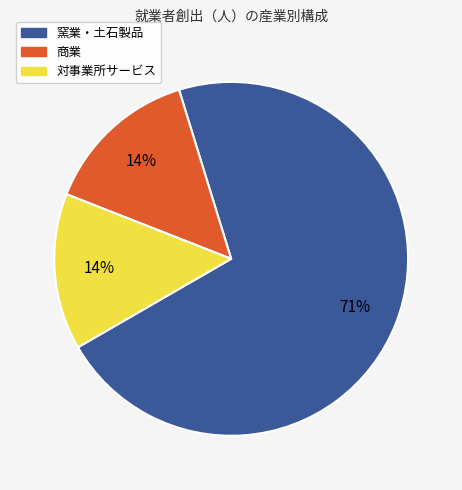

Does any single category account for the majority?

Yes